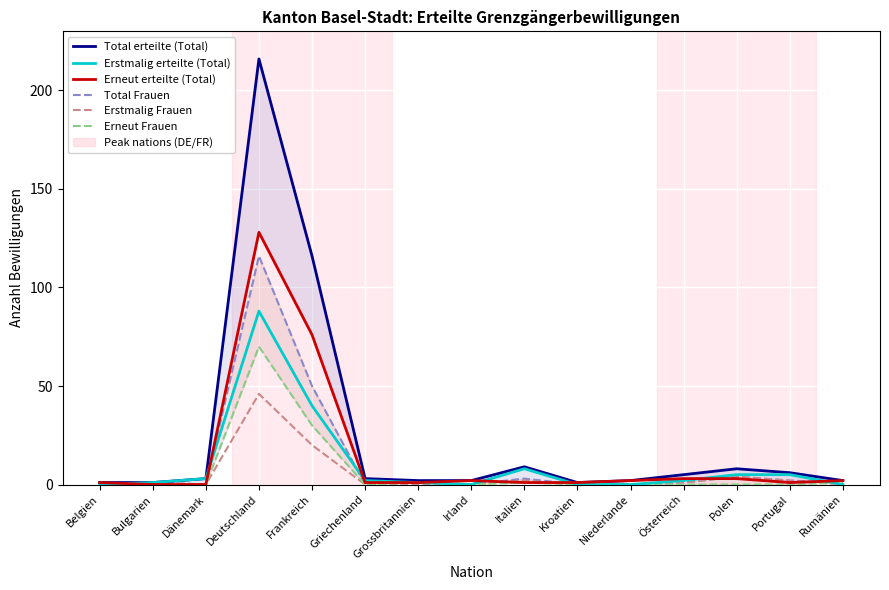

Between which two adjacent categories do Erneut erteilte (Total) and Erstmalig Frauen first intersect?

Belgien and Bulgarien